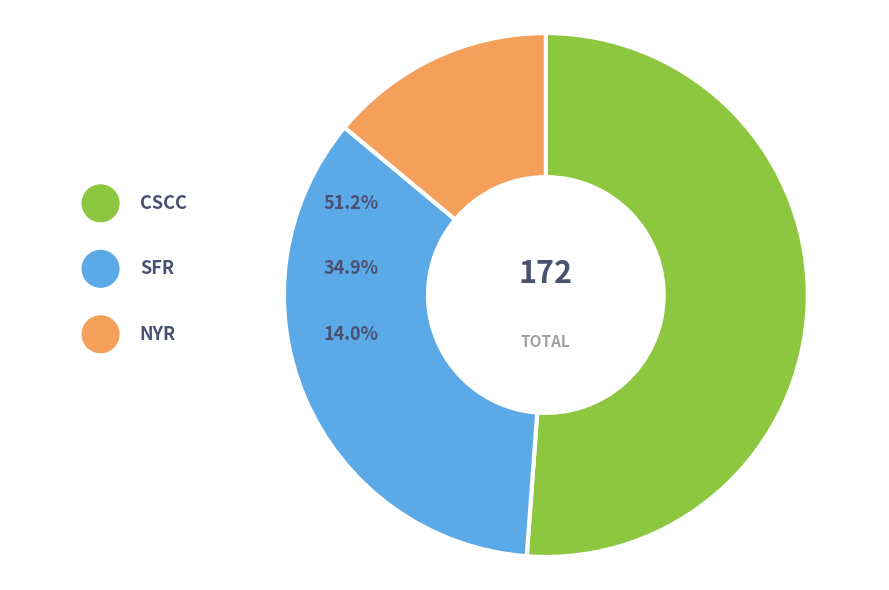

True or false: Clayton Cavell accounts for 15% of the total.

False